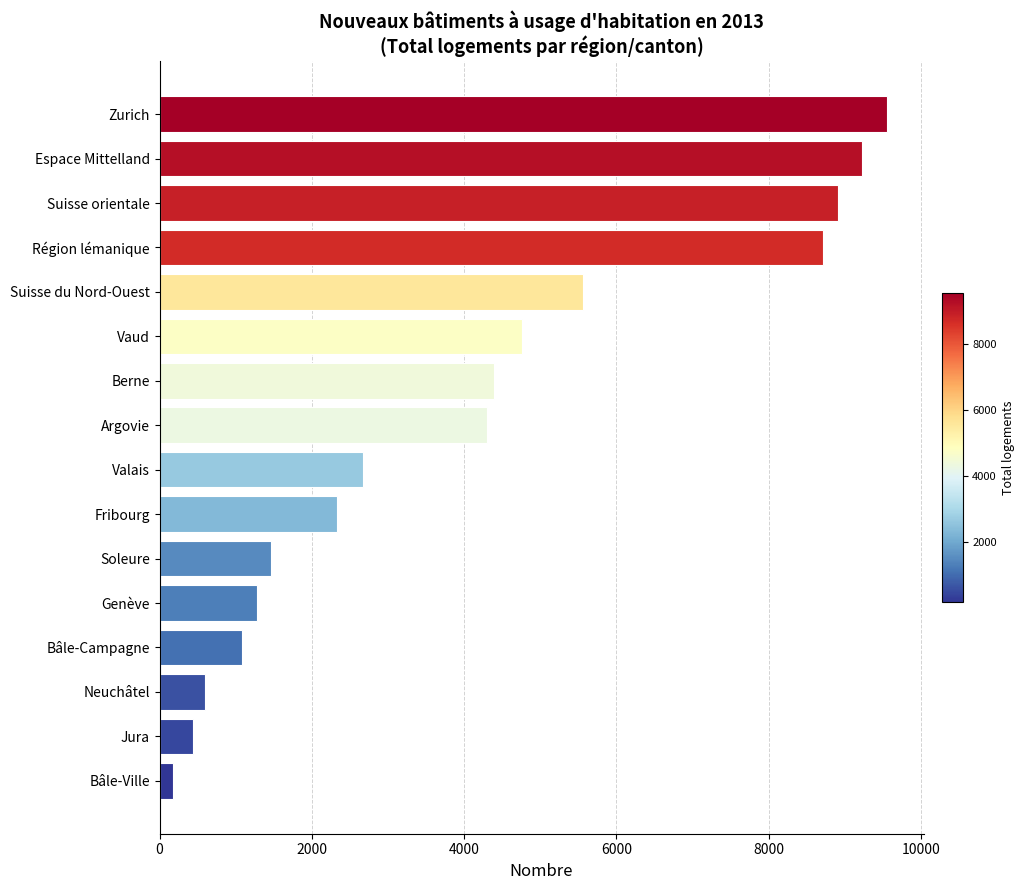

What is the difference between the maximum and second lowest values?

9113